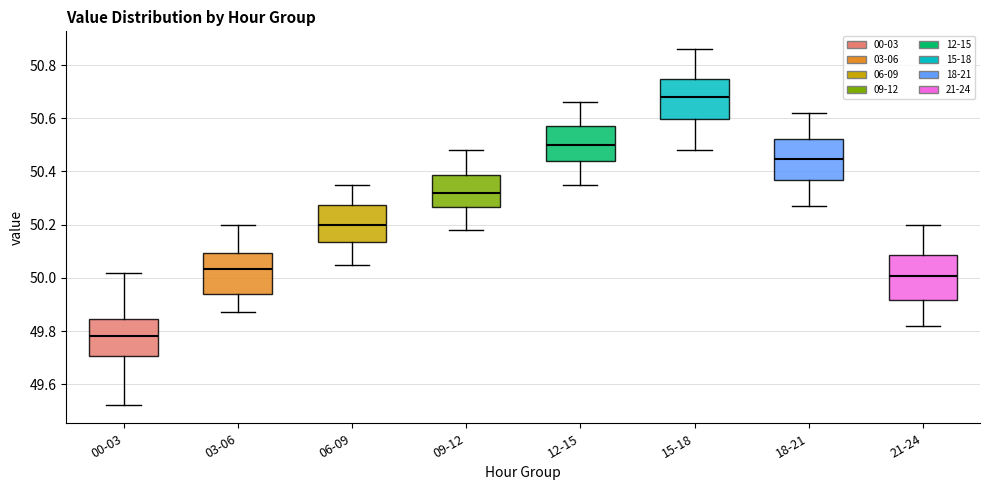

Where does the lower whisker of the box for 15-18 end on the y-axis? The values are not printed on the chart, so give them approximately, as read against the axis.

50.48